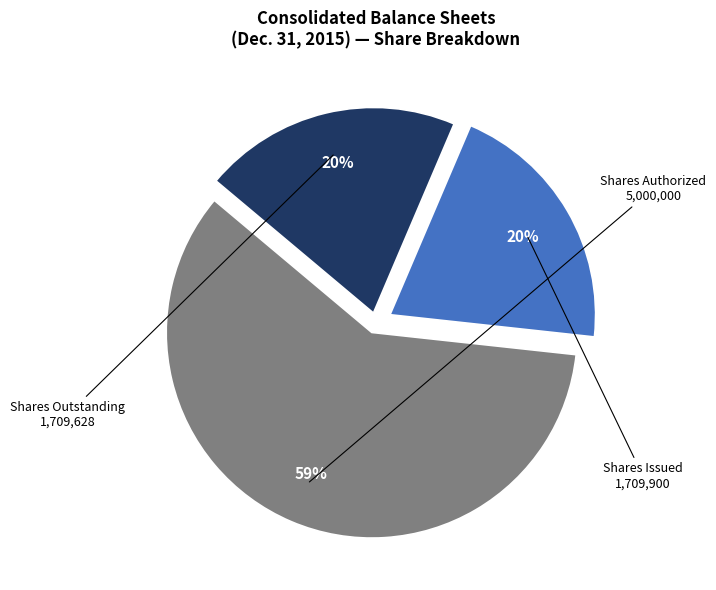

Is there any slice that represents more than half of the pie?

Yes